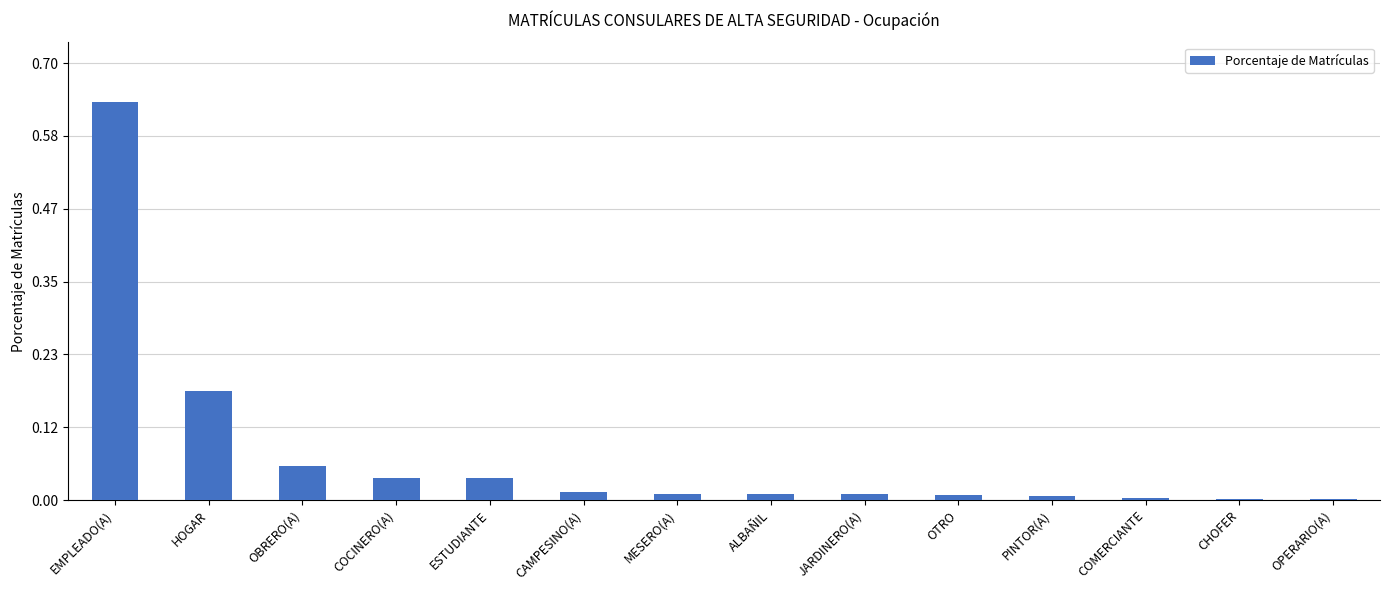

Is it true that the value at ESTUDIANTE is 0.0?

True